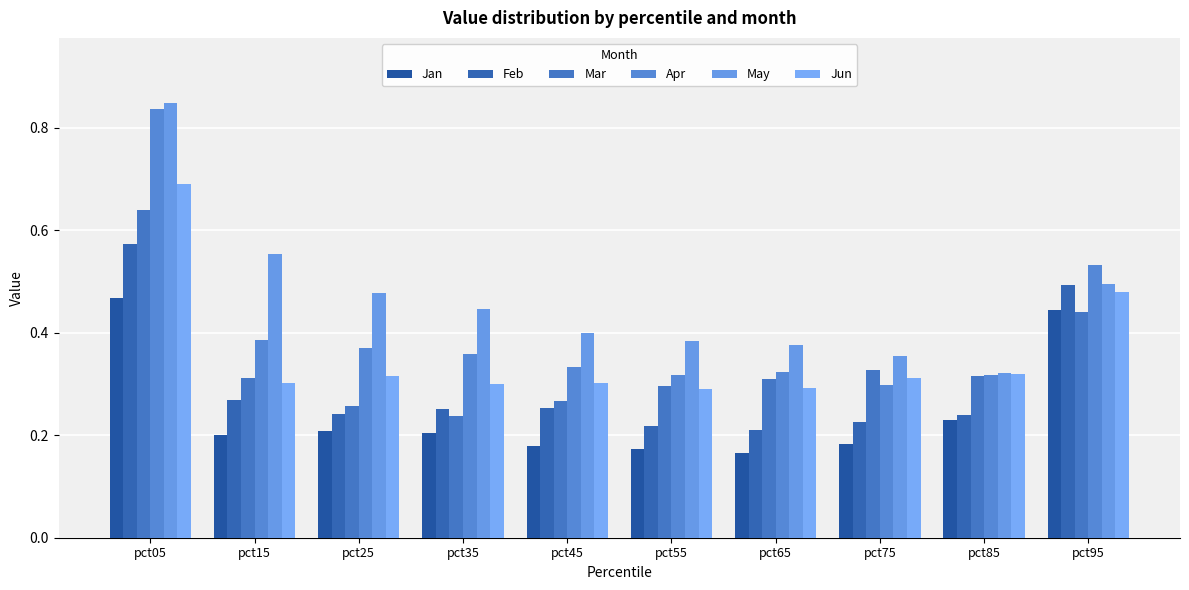

Read the May value at pct65.

0.4